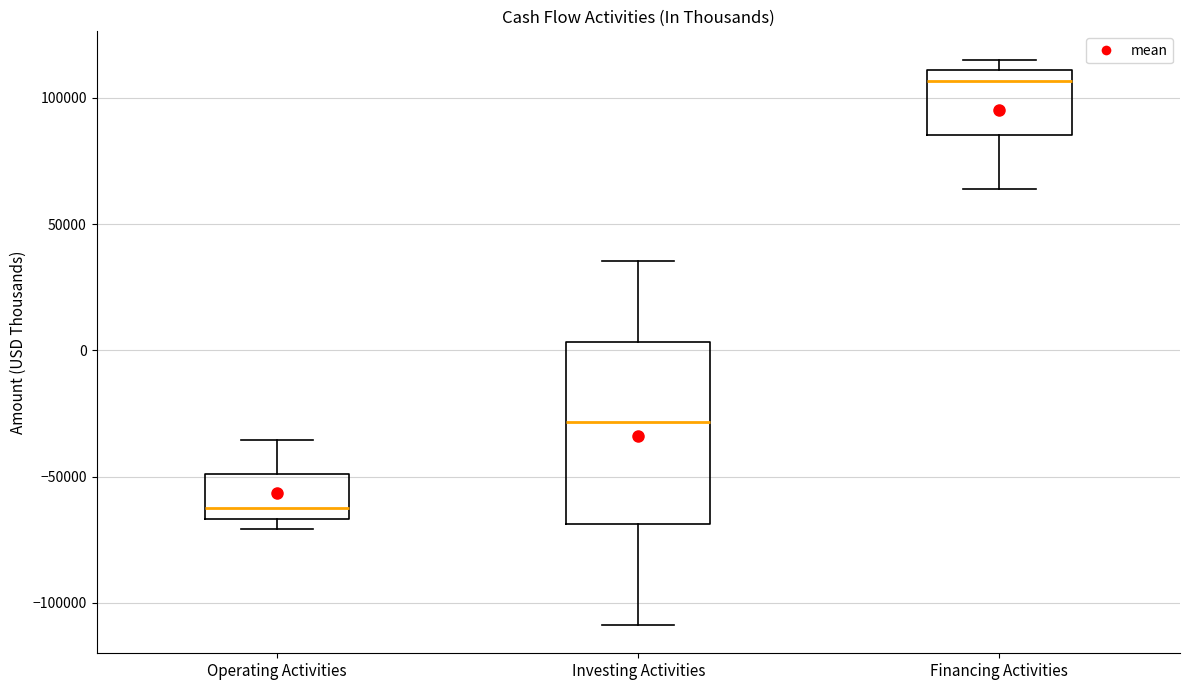

Which box has the highest median line?

Financing Activities